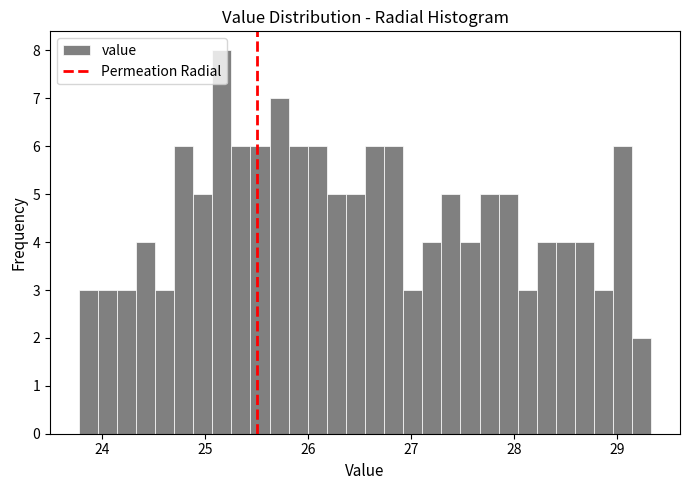

Read against the x-axis, roughly where is the centre of the tallest bar?

25.2